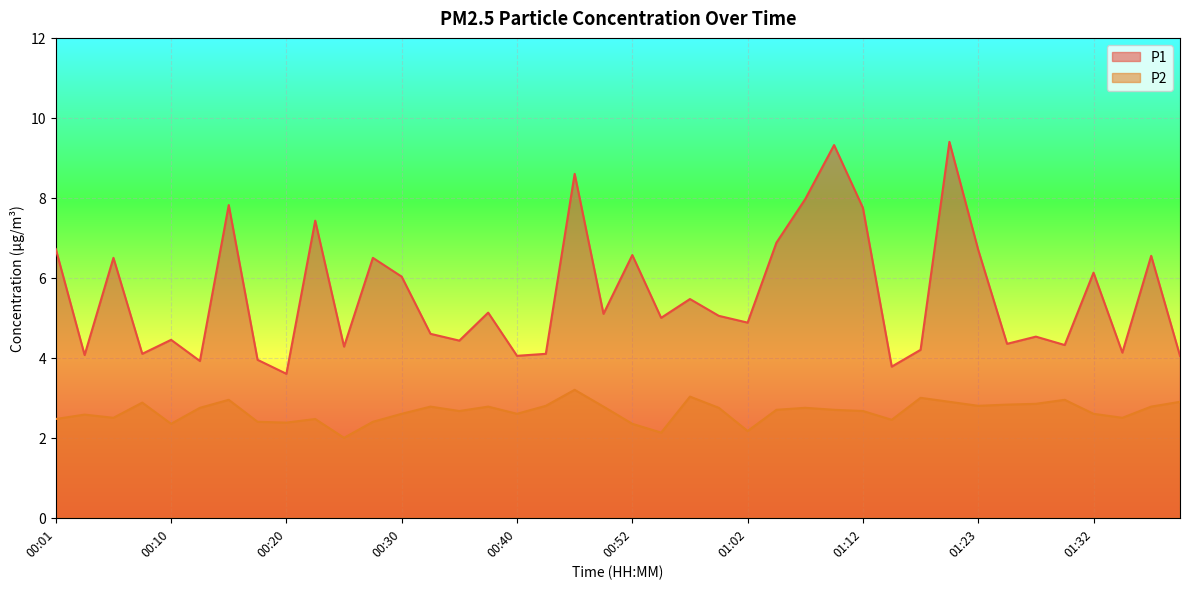

How many lines are shown in the chart?

2